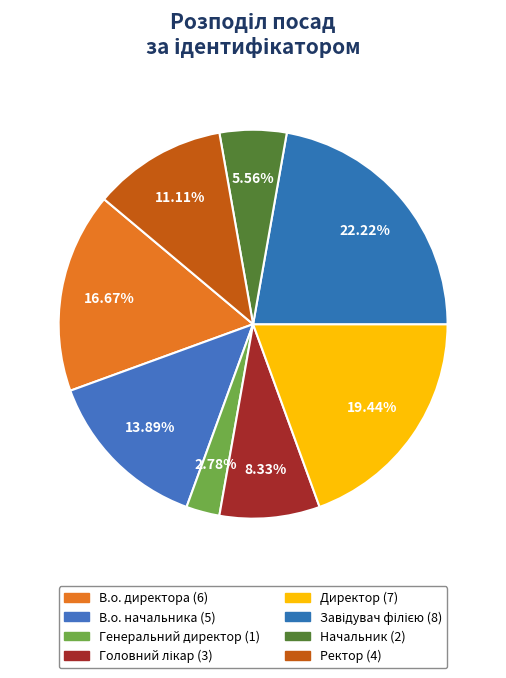

Rank the categories by value from highest to lowest.

Завідувач філією, Директор, В.о. директора, В.о. начальника, Ректор, Головний лікар, Начальник, Генеральний директор